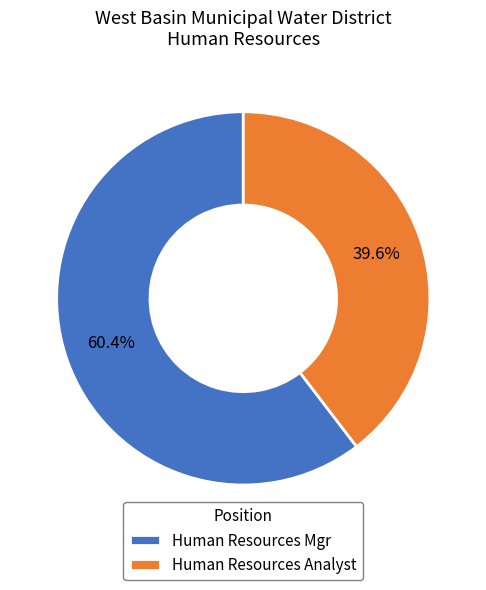

Between Human Resources Analyst and Human Resources Mgr, which is larger?

Human Resources Mgr